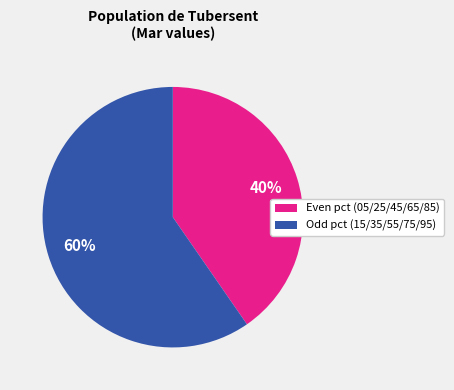

Is there a majority slice in this chart?

Yes